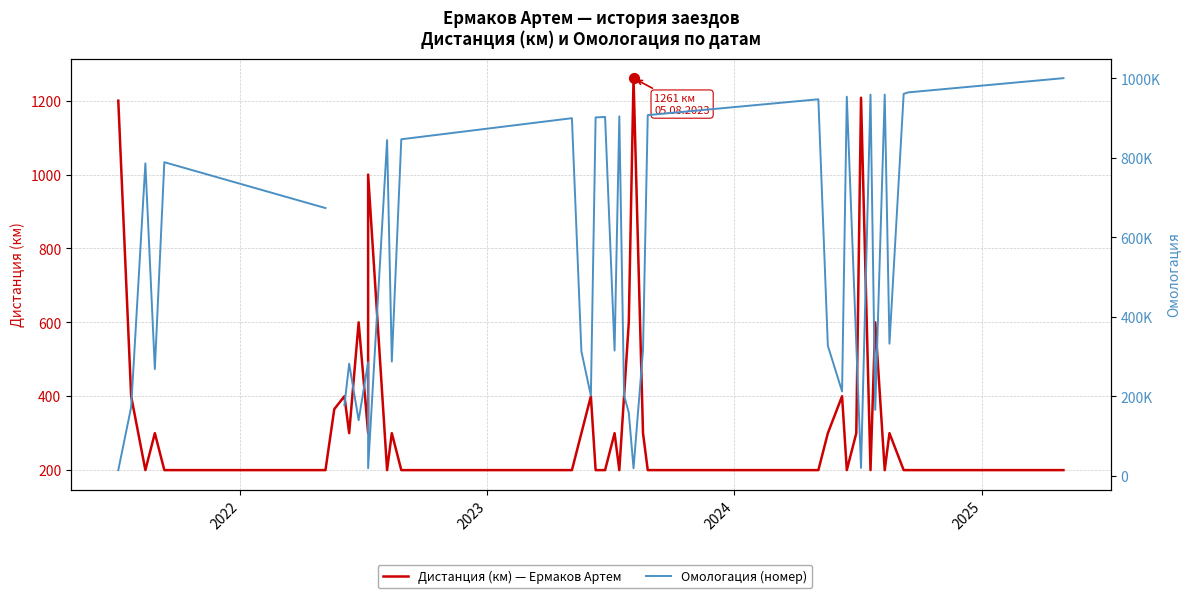

Is the value of Дистанция (км) at 21 greater than the value of Омологация at 26?

No